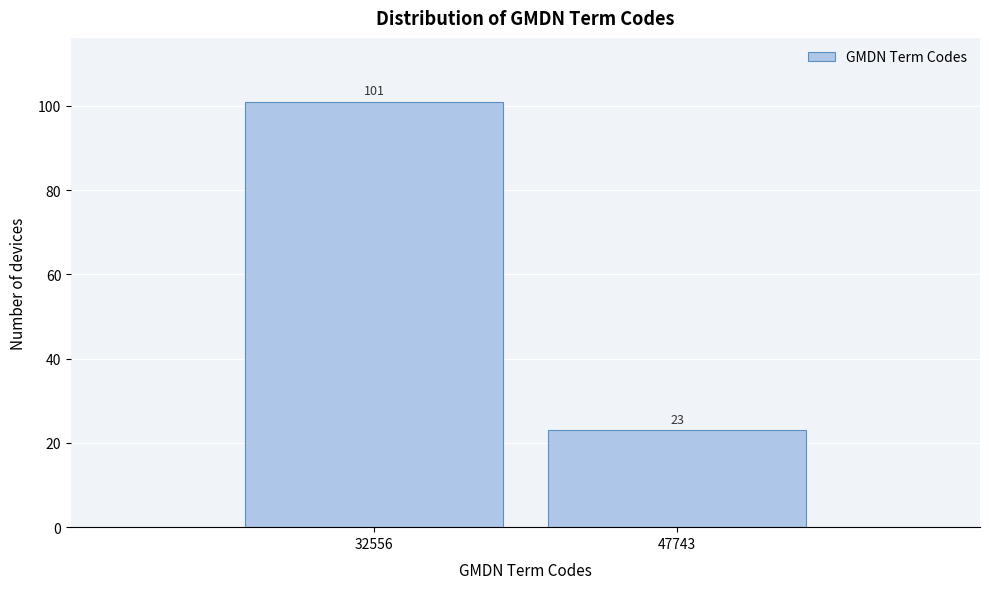

Reading right to left, extract all data points from this chart.

23	101